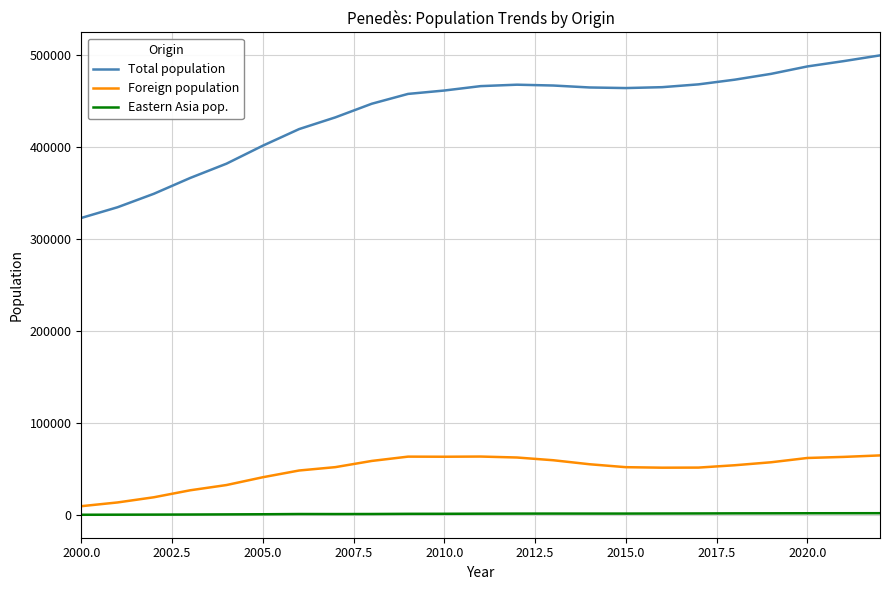

Rank the series by their maximum value, from highest to lowest.

Total population, Foreign population, Eastern Asia pop.